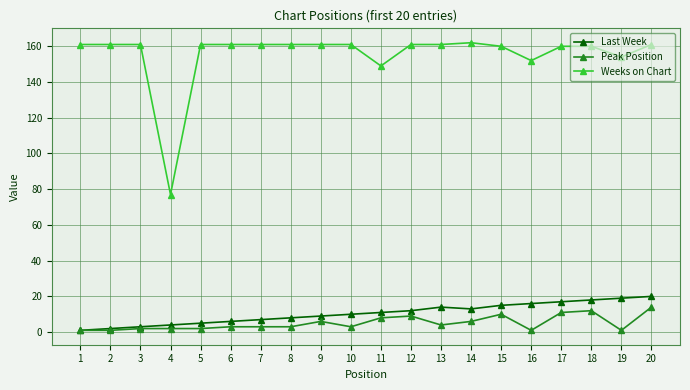

What is the difference between the second highest and minimum values in the Weeks on Chart series?

84